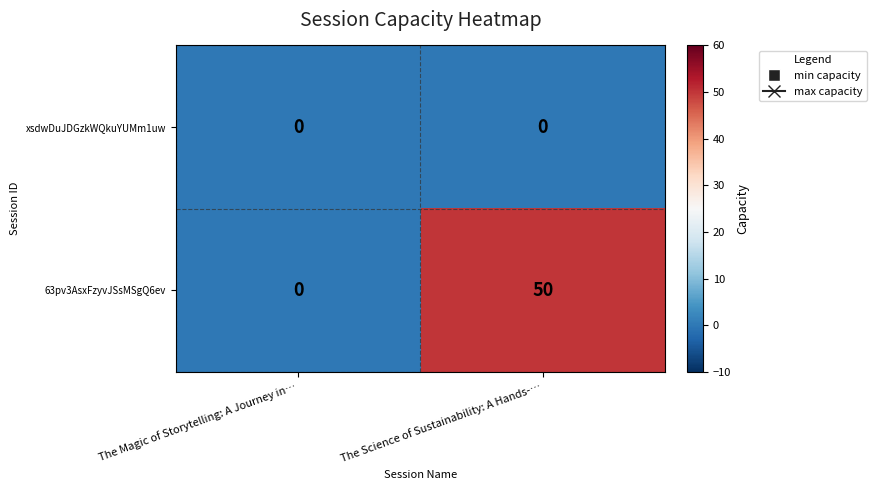

The xsdwDuJDGzkWQkuYUMm1uw series shows 0 at The Magic of Storytelling: A Journey in…. True or false?

True